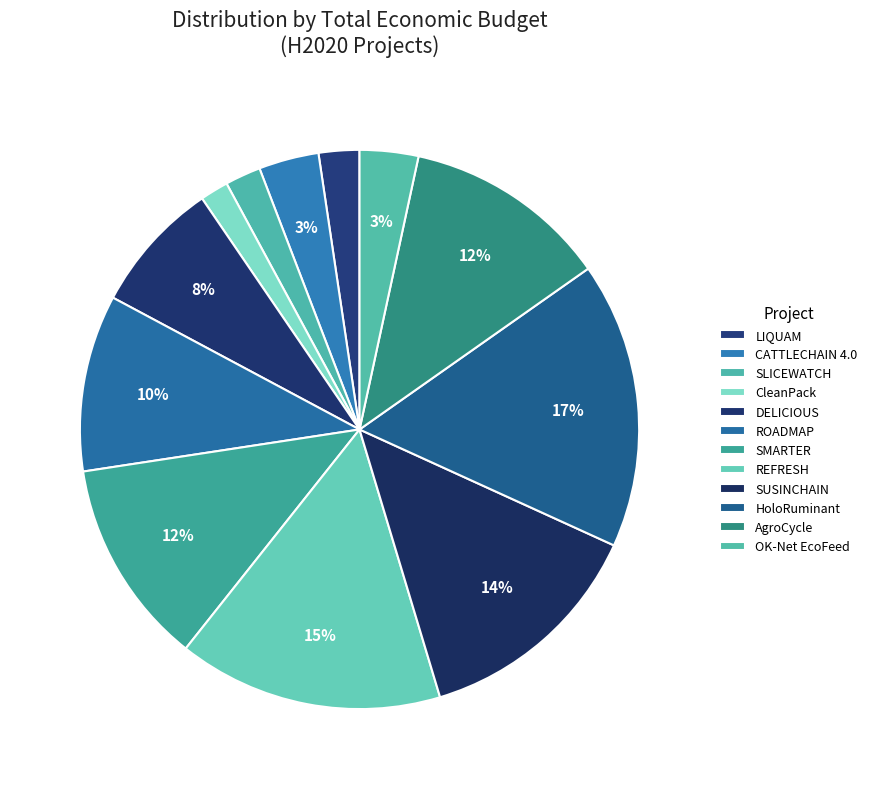

Is the sum of CATTLECHAIN 4.0 and SUSINCHAIN greater than half?

No